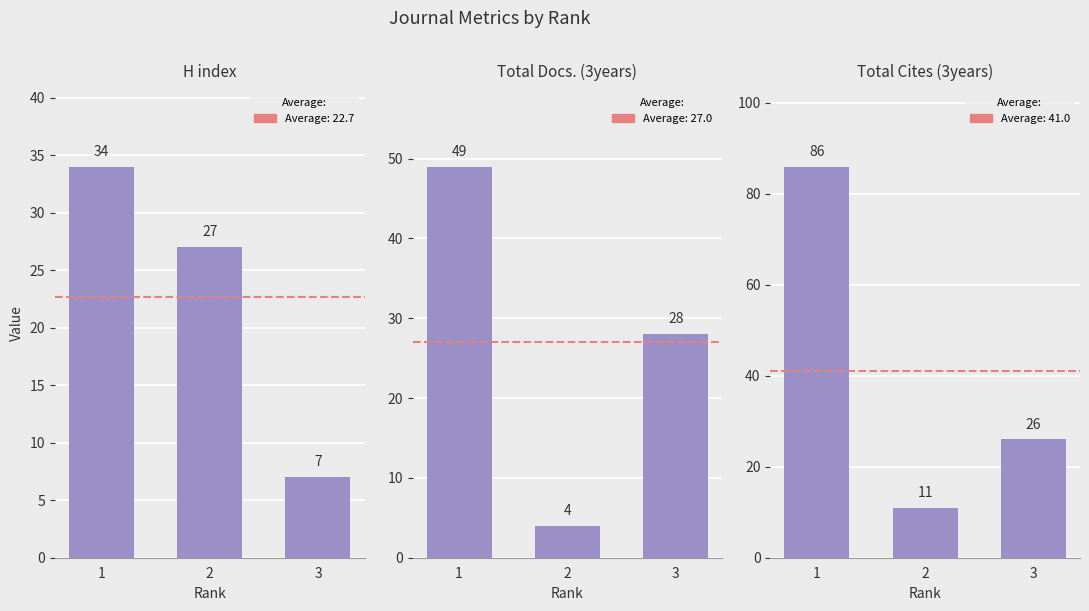

Is it true that H index equals 34 at 1?

True